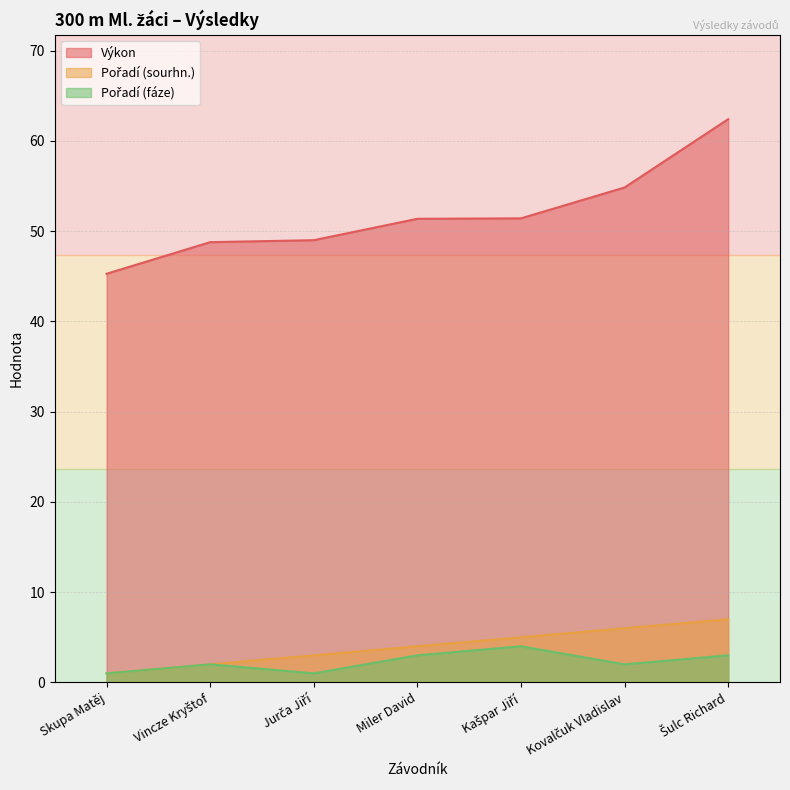

The value of Pořadí (fáze) at Jurča Jiří is 1.0. True or false?

True